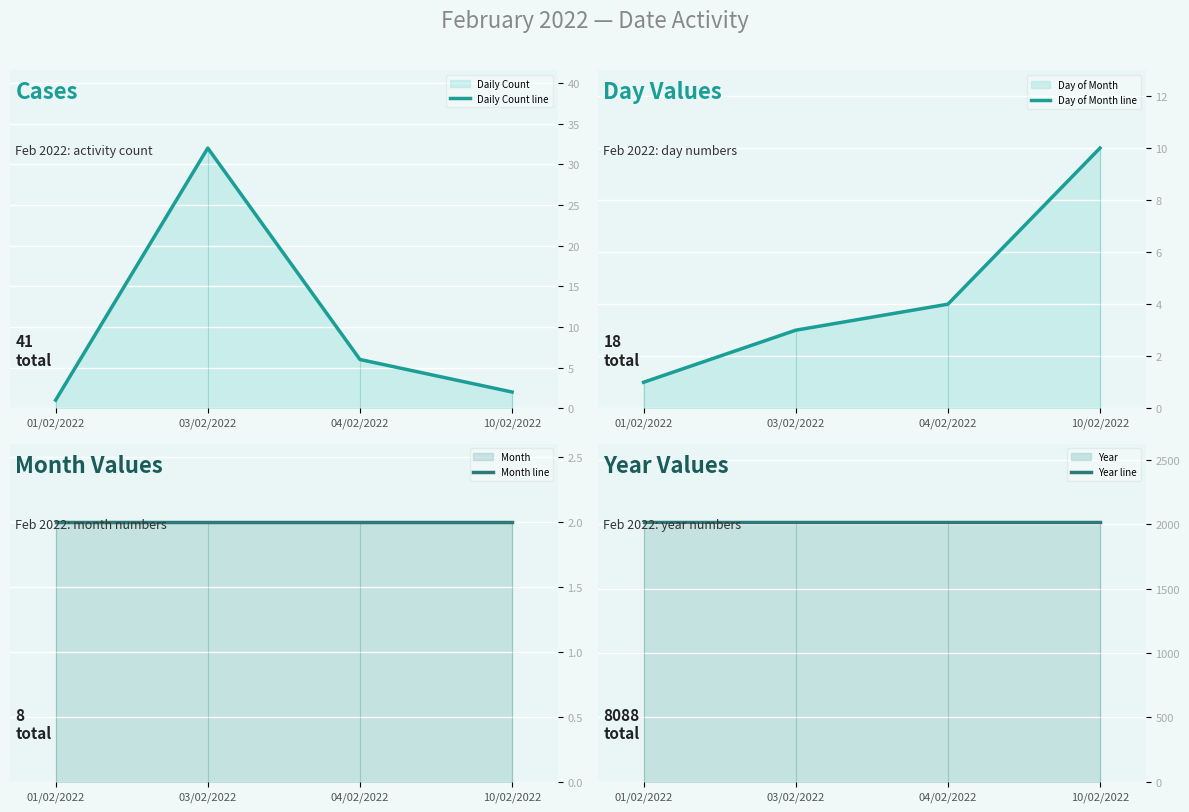

Which series ends up on top after the final intersection of Month line and Day of Month line?

Day of Month line